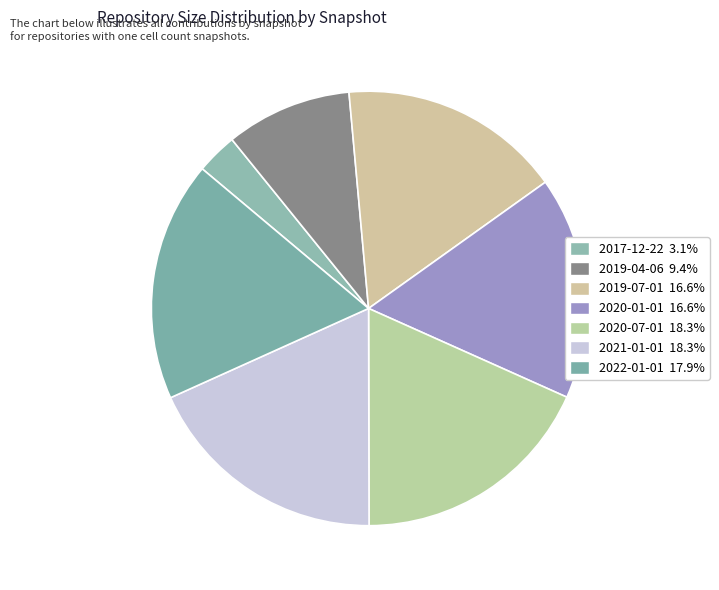

To the nearest percent, what portion does 2017-12-22 represent?

3%